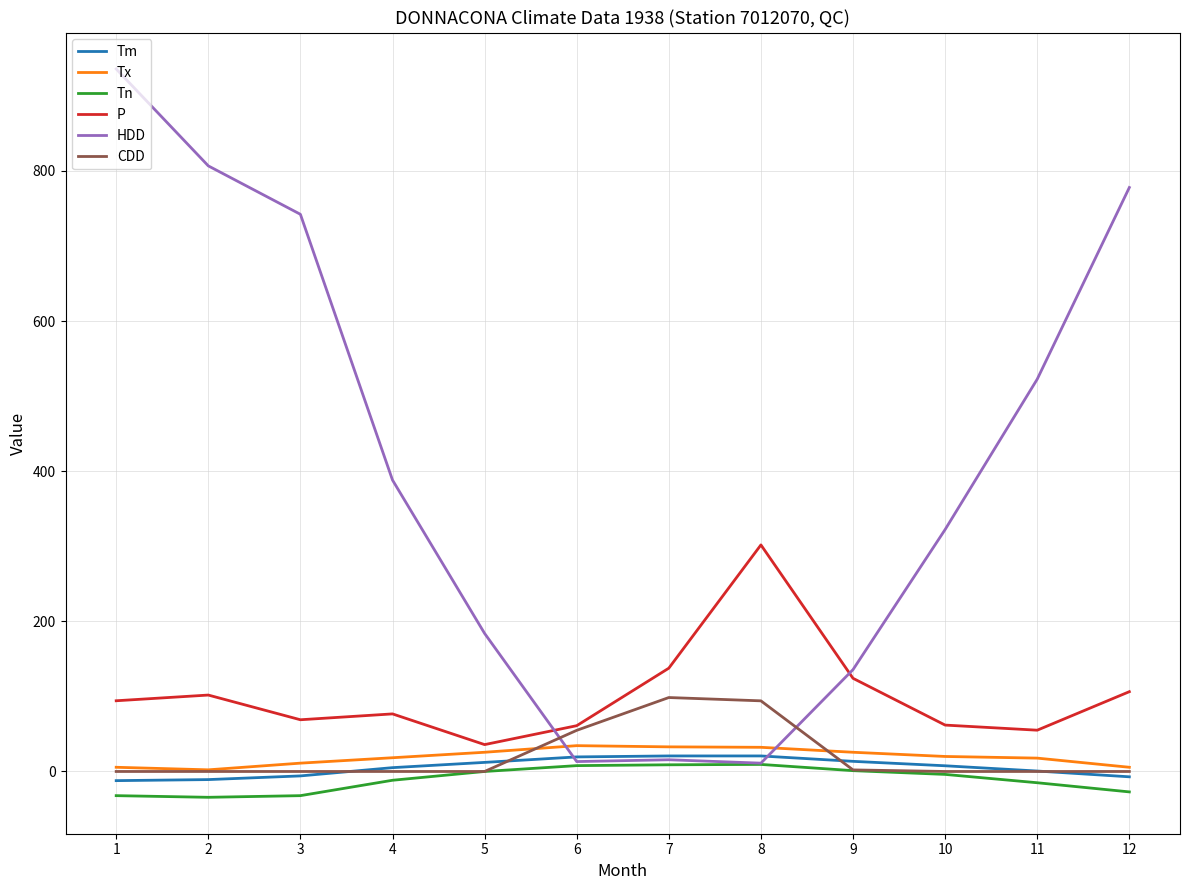

Which series has the largest total across all categories?

HDD